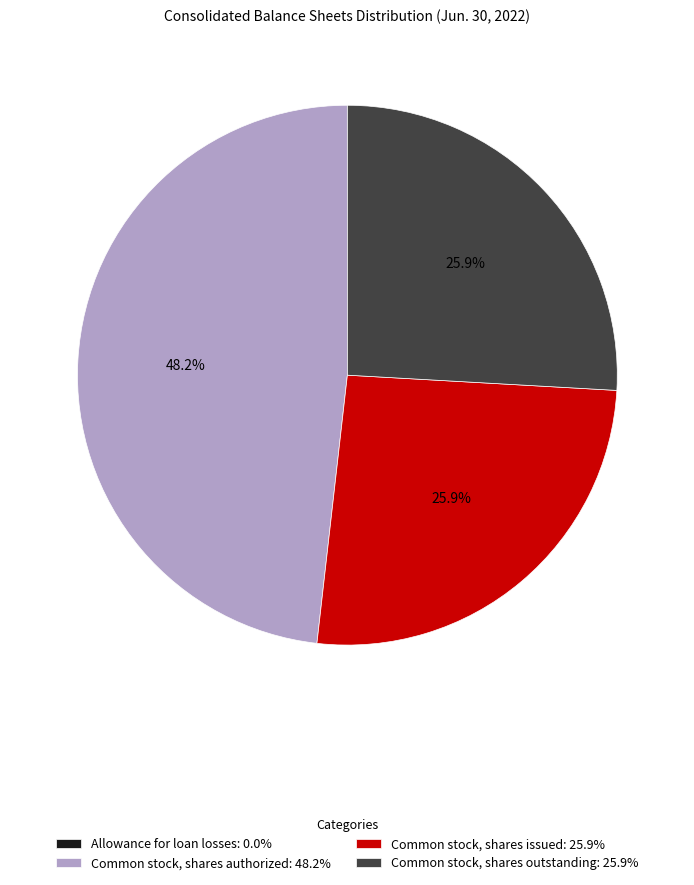

How much of the chart is everything except Common stock, shares outstanding: 25.9%?

74.1%